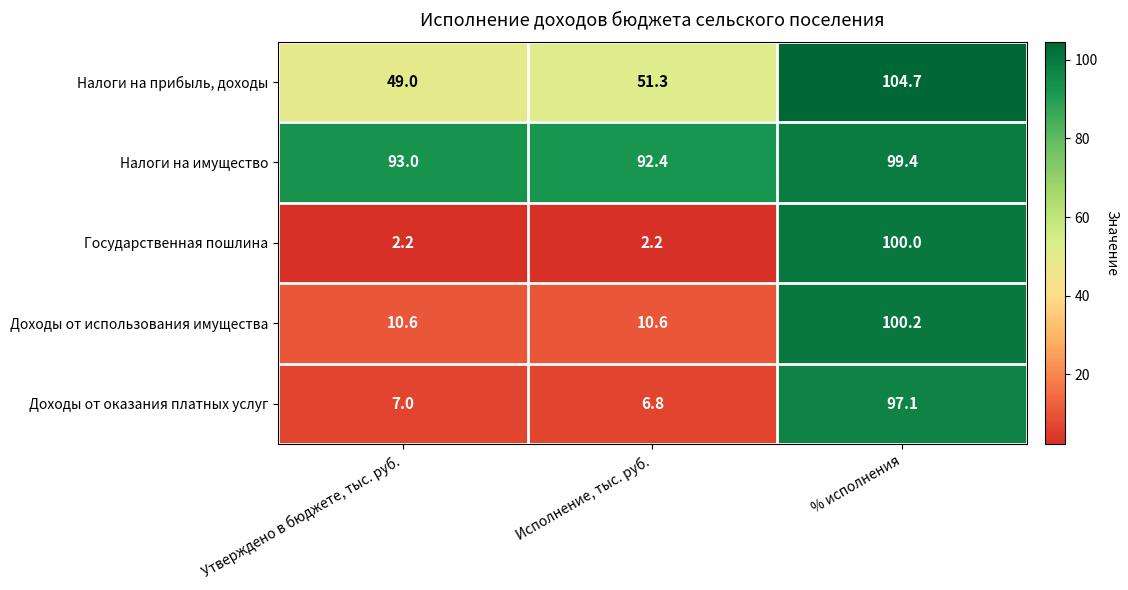

Reading right to left, extract all data points from this chart.

Налоги на прибыль, доходы: 104.7	51.3	49.0
Налоги на имущество: 99.4	92.4	93.0
Государственная пошлина: 100.0	2.2	2.2
Доходы от использования имущества: 100.2	10.6	10.6
Доходы от оказания платных услуг: 97.1	6.8	7.0